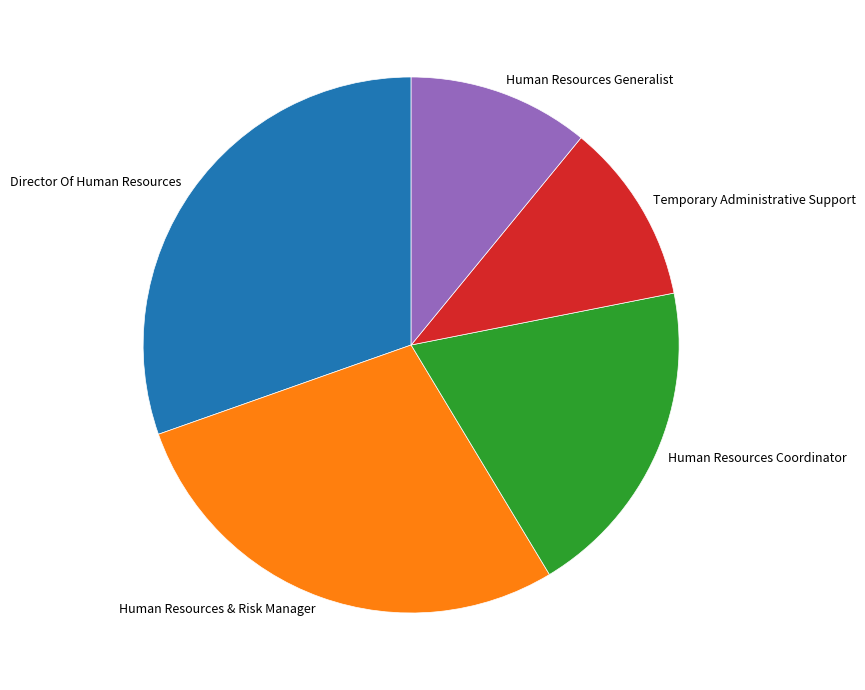

Count the number of slices in the pie.

5